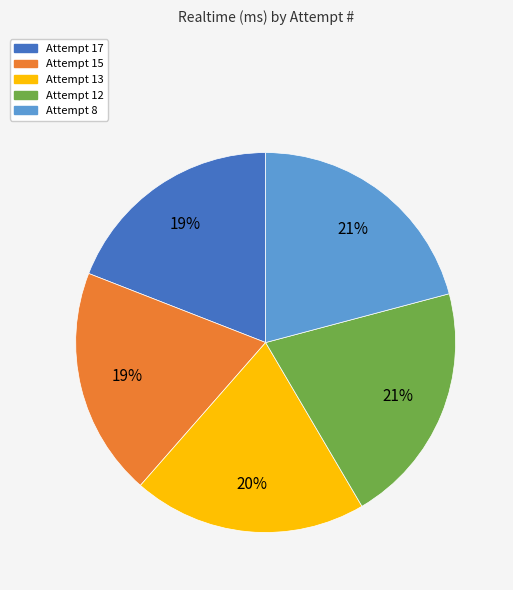

Is it true that Attempt 8 is 13% of the pie?

False